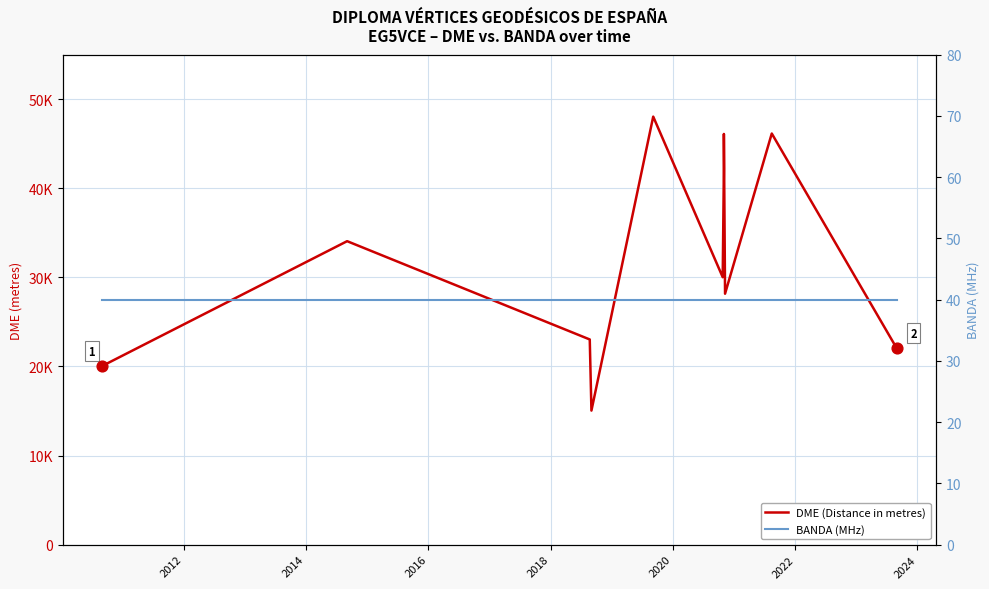

What are all the series names shown in the legend?

DME (Distance in metres), BANDA (MHz)